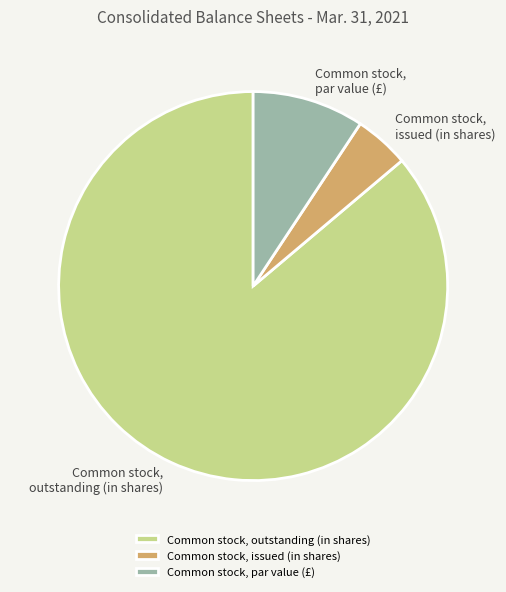

Rank the categories by value from highest to lowest.

Common stock, outstanding (in shares), Common stock, par value (£), Common stock, issued (in shares)